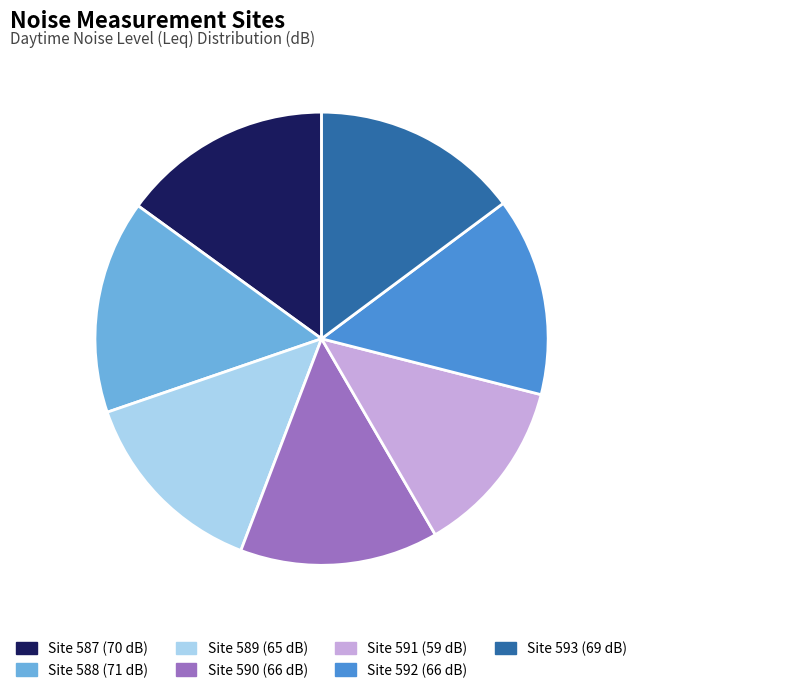

Is there a majority slice in this chart?

No